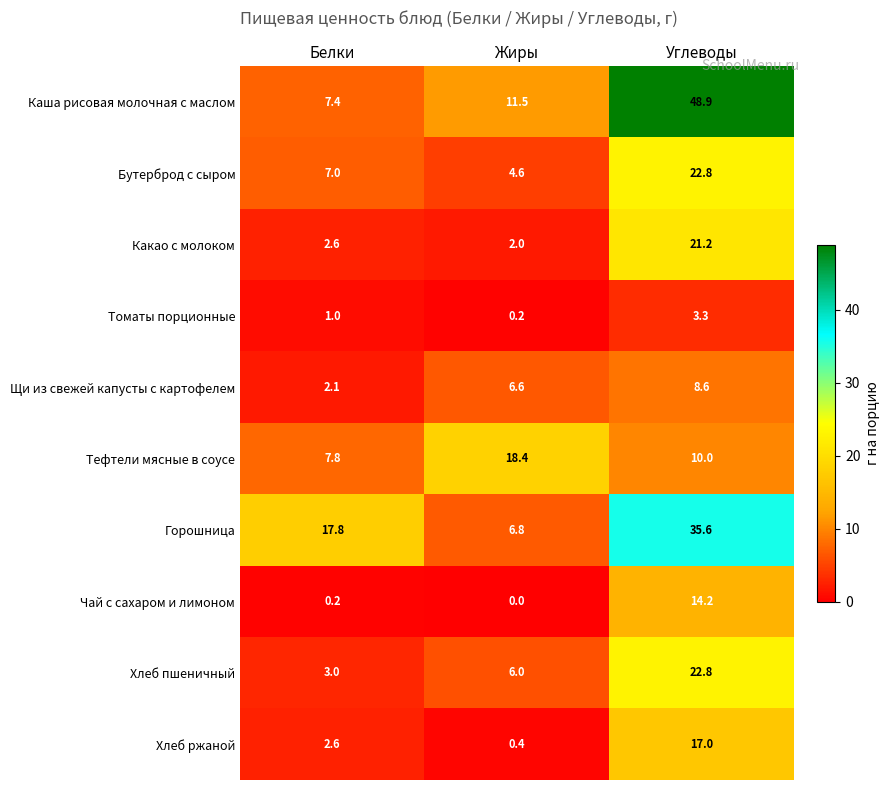

Which series has the widest spread of values?

Каша рисовая молочная с маслом